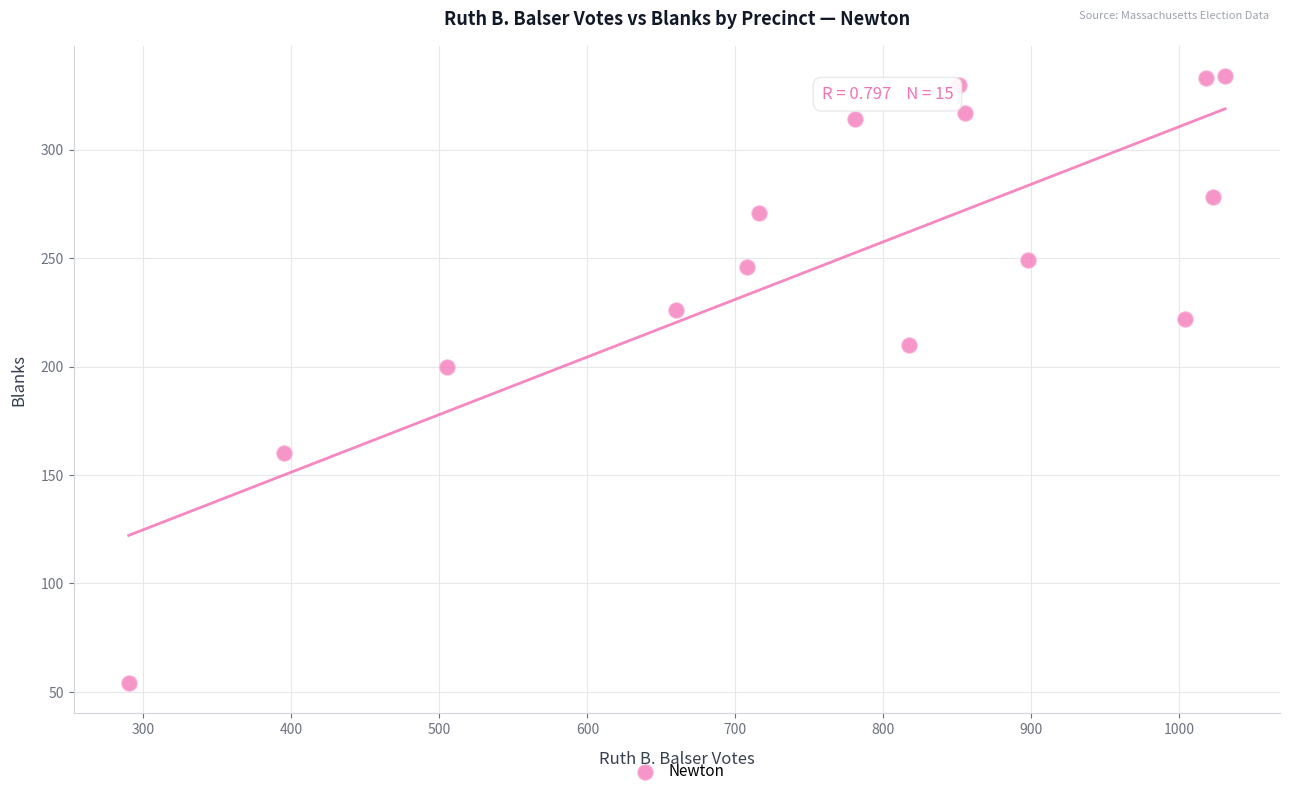

What Y value in the scatter plot is closest to 194?

200